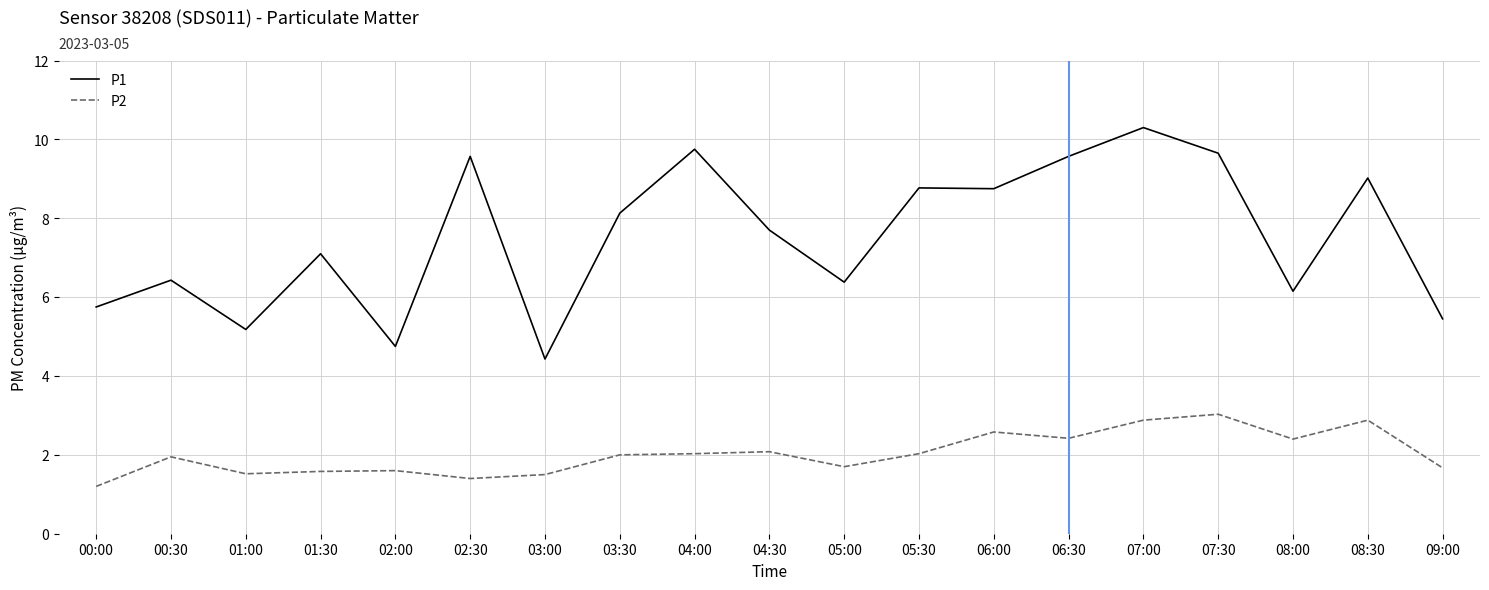

True or false: P1 has a value of 6.2 at 08:00.

True